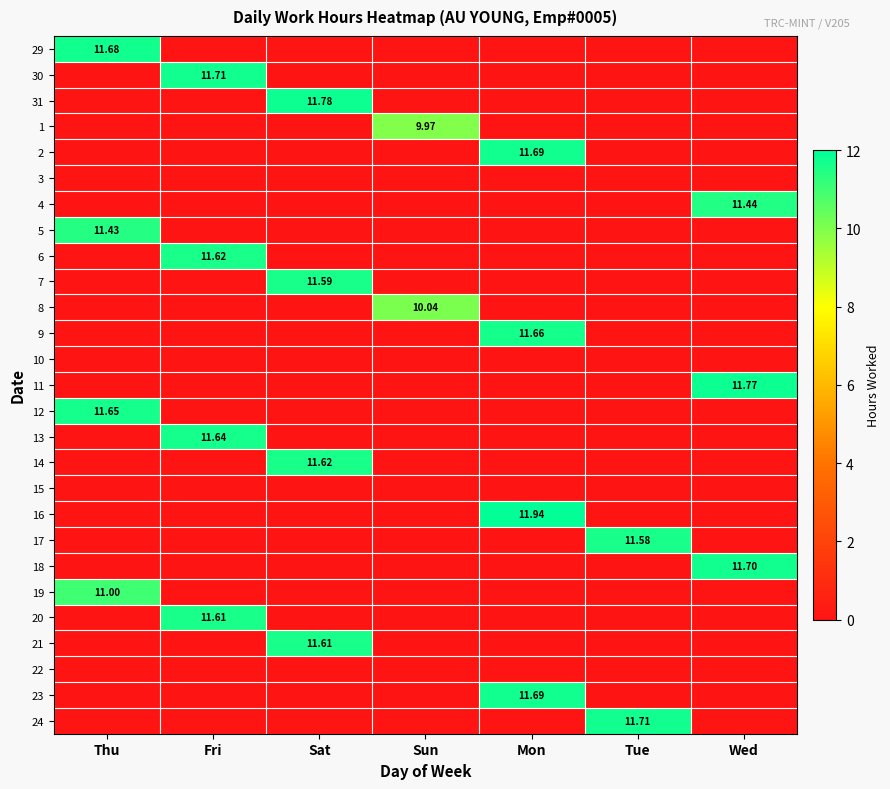

At Wed, list the series in order from largest to smallest.

11, 18, 4, 29, 30, 31, 1, 2, 3, 5, 6, 7, 8, 9, 10, 12, 13, 14, 15, 16, 17, 19, 20, 21, 22, 23, 24